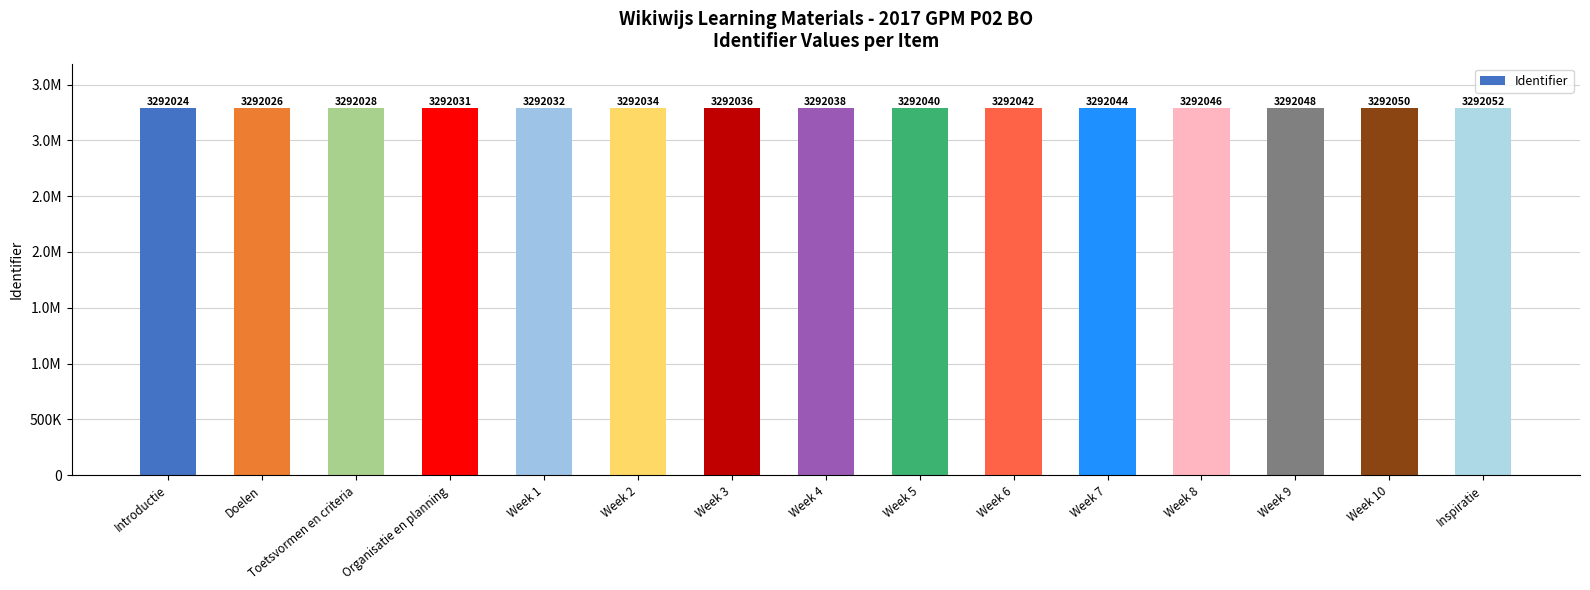

Does the chart contain any negative values?

No